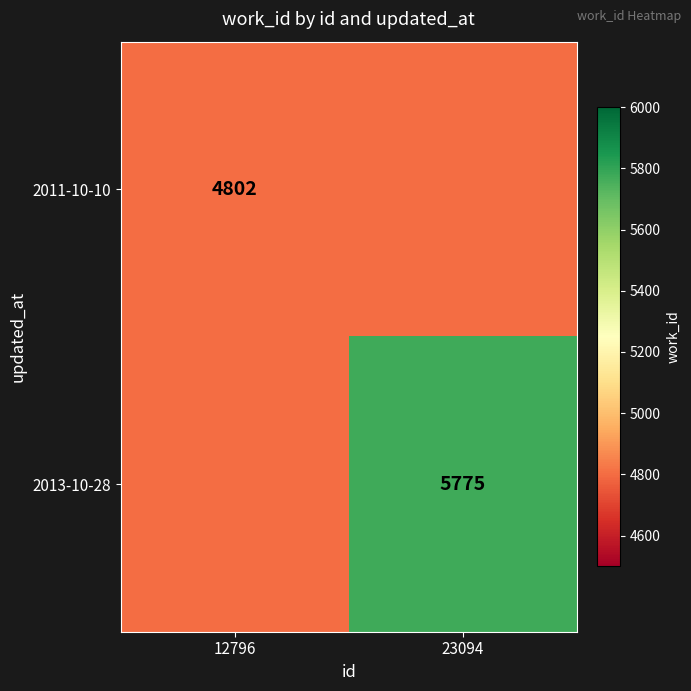

True or false: 2011-10-10 has a value of 4802 at 12796.

True